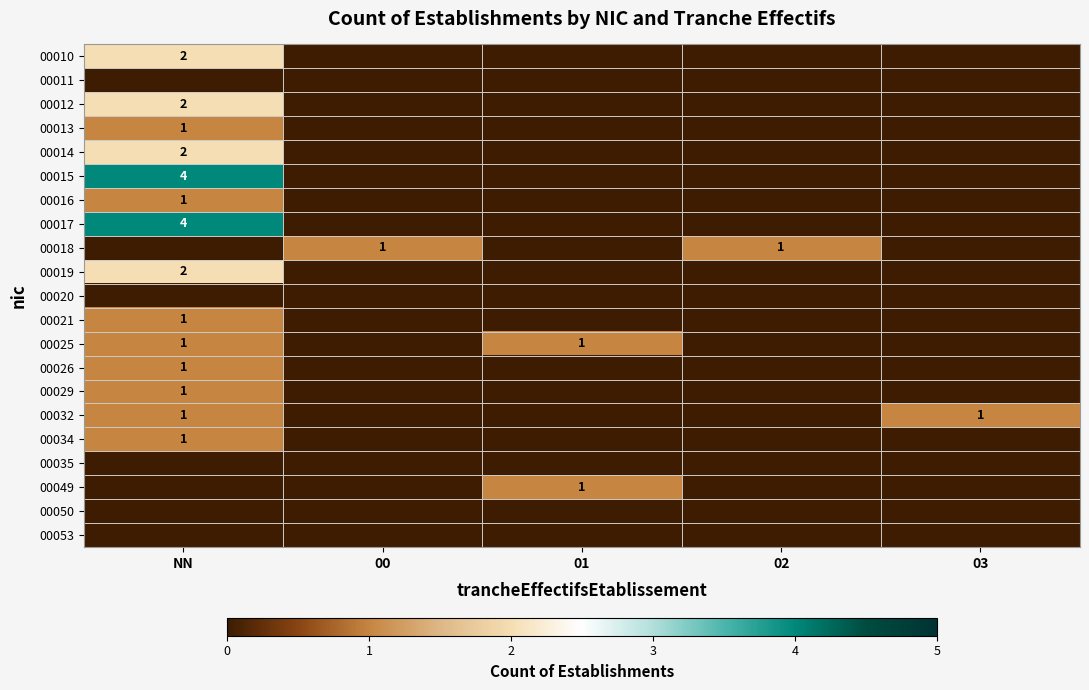

Between 03 and 02, which is larger?

03